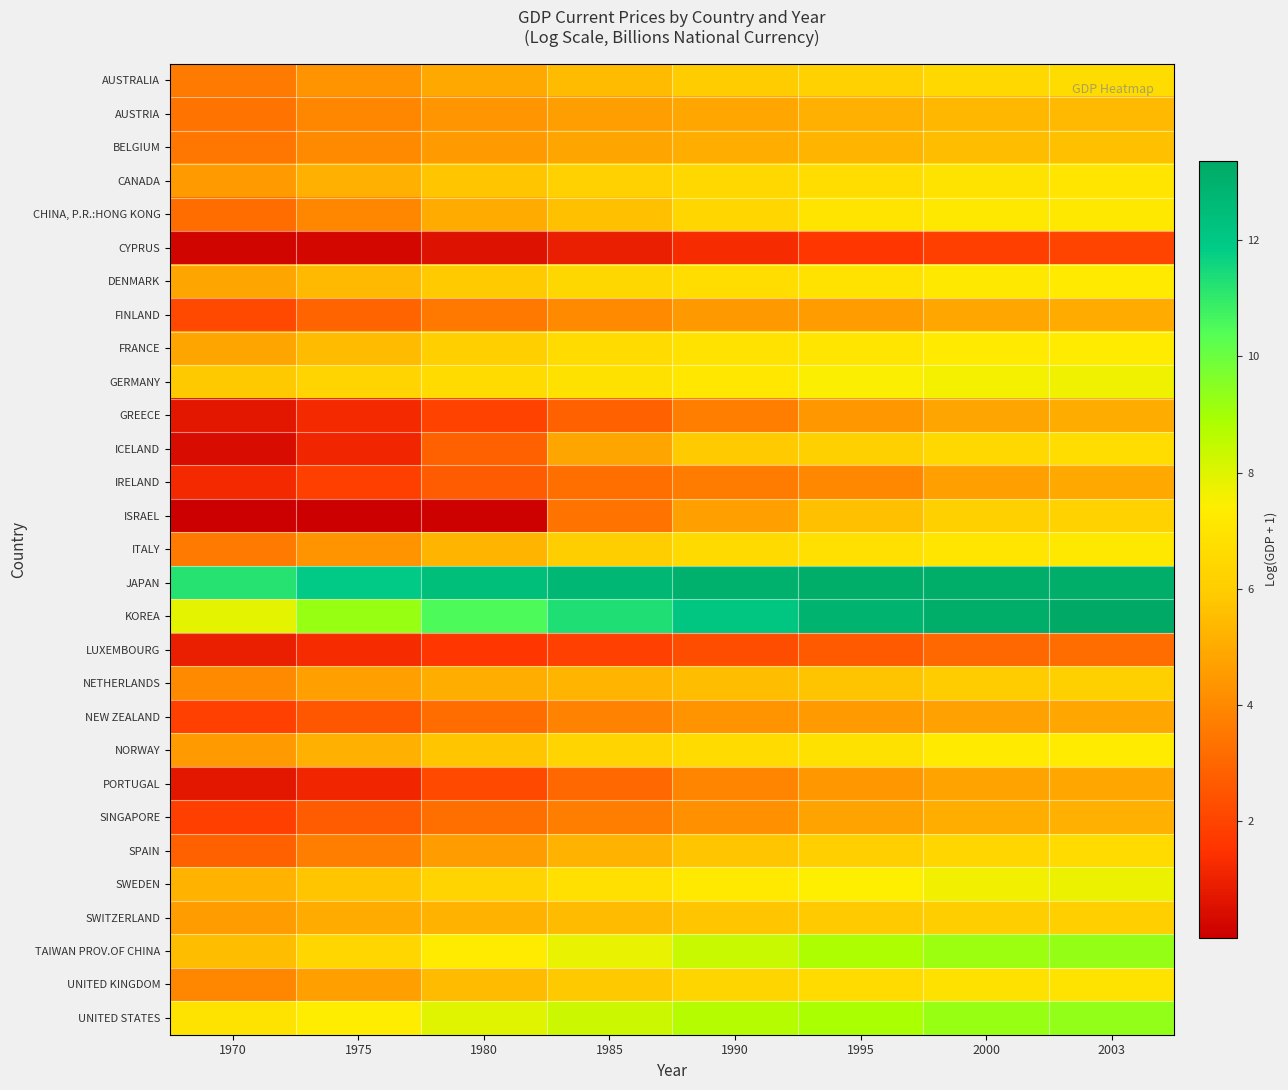

What is the difference between the highest and lowest values at 1975?

11.9